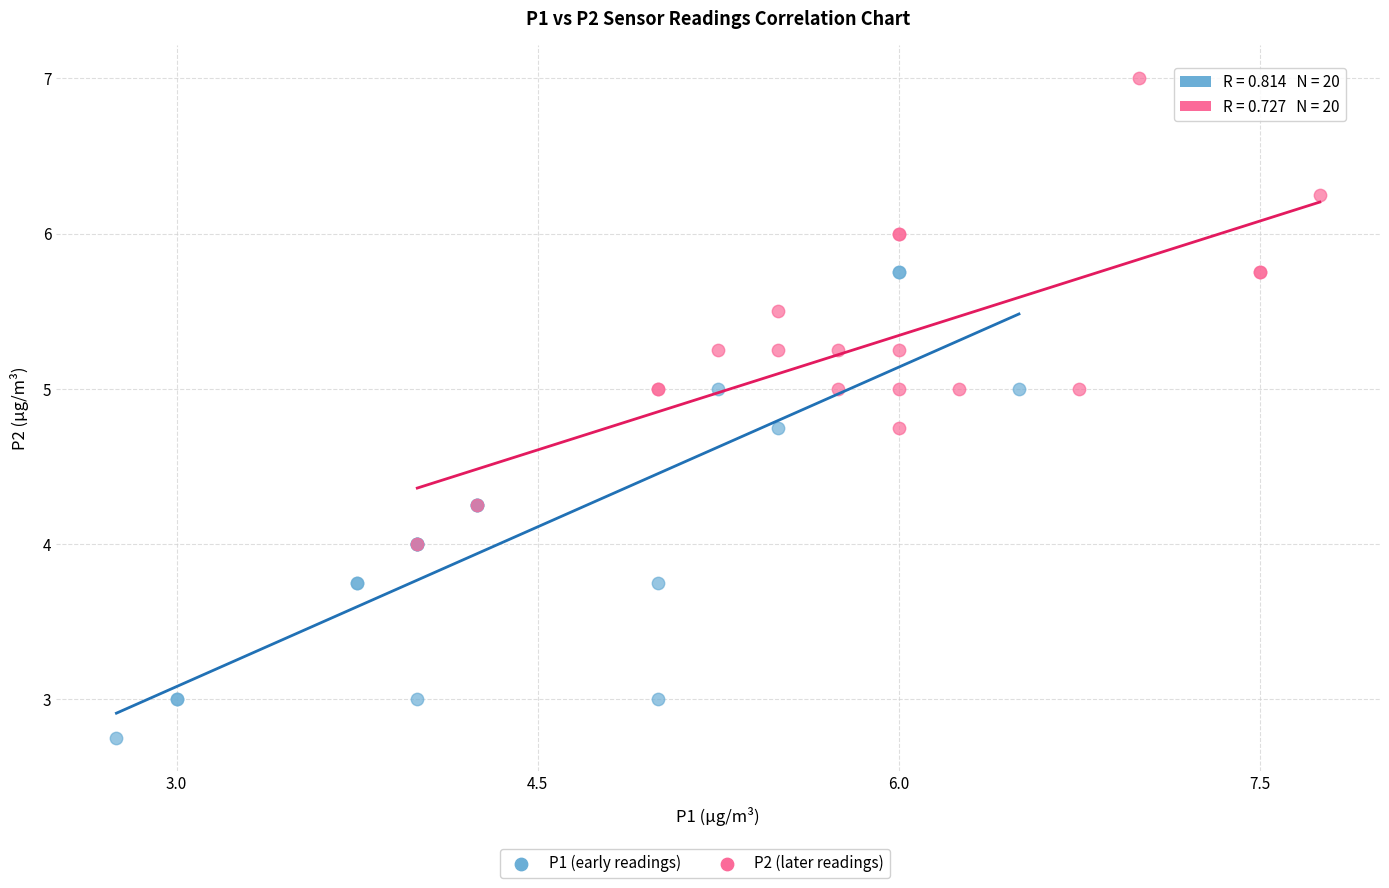

Which series reaches the minimum Y coordinate?

P1 (early readings)